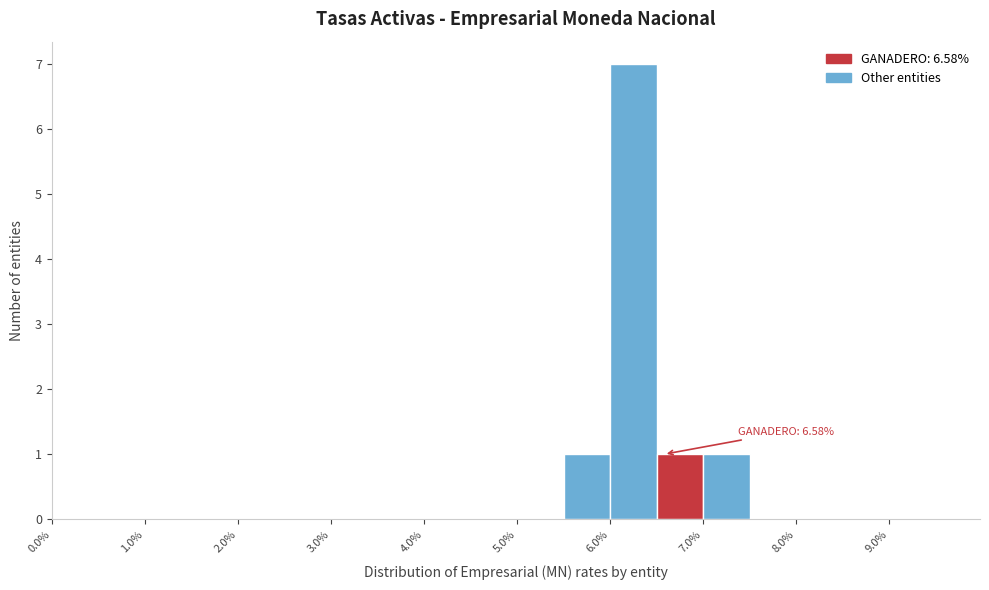

Over which range of the x-axis is the bar tallest?

6.0 to 6.5